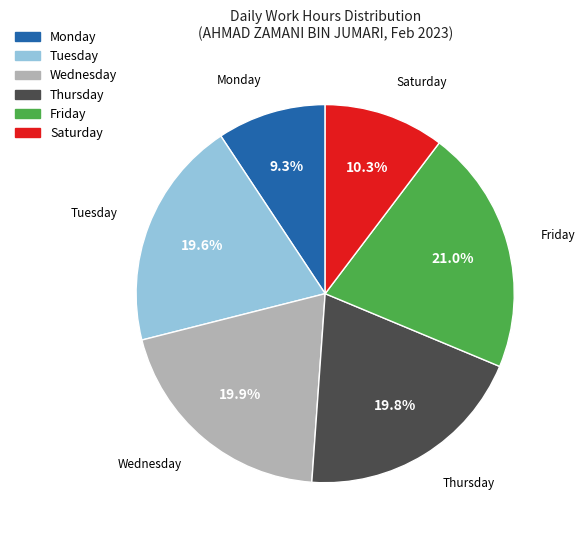

How many slices are in this pie chart?

6